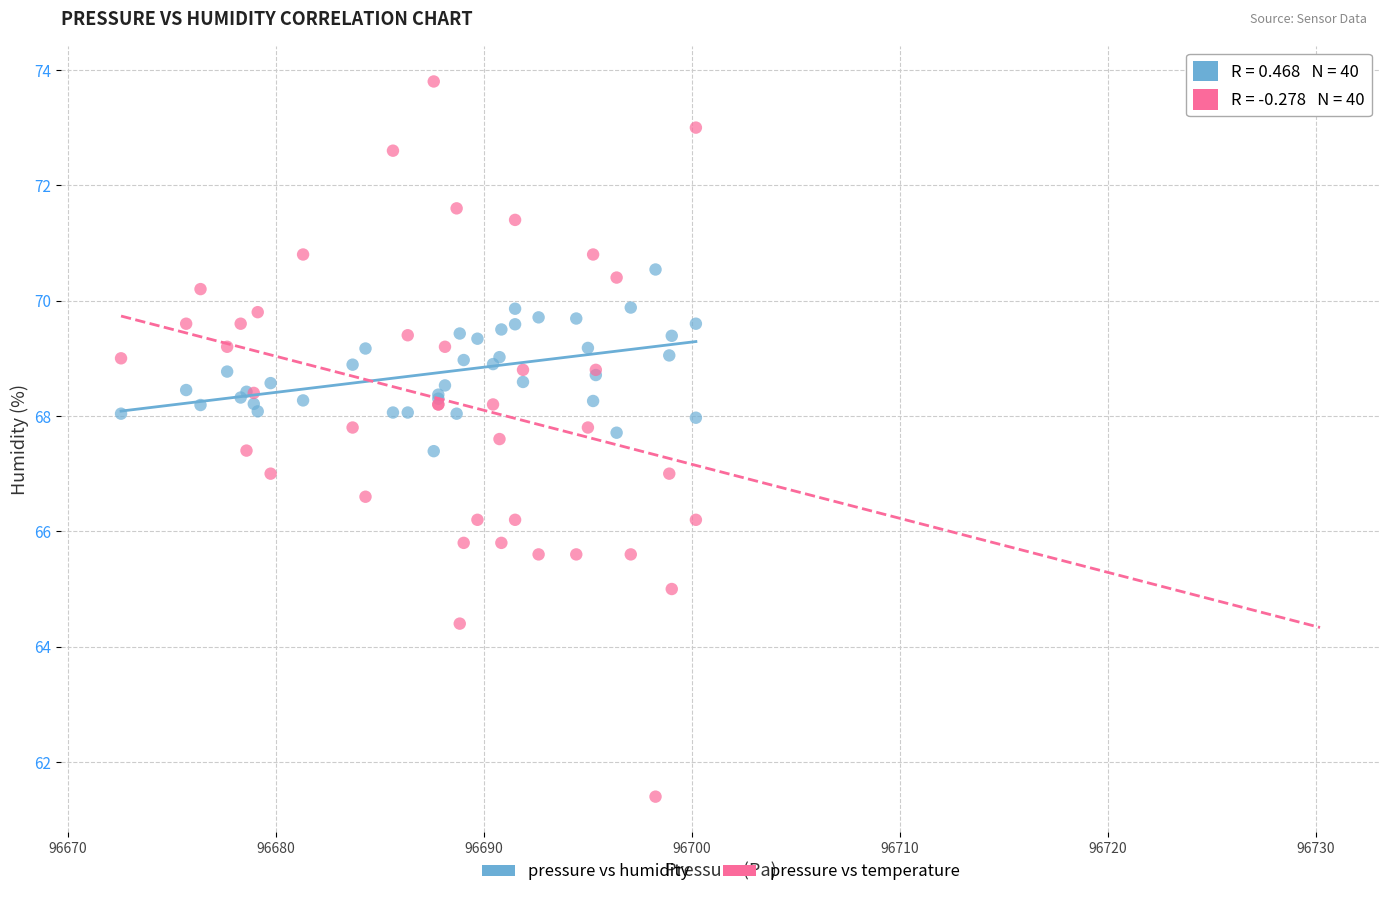

Which series contains the lowest Y value?

pressure vs temperature